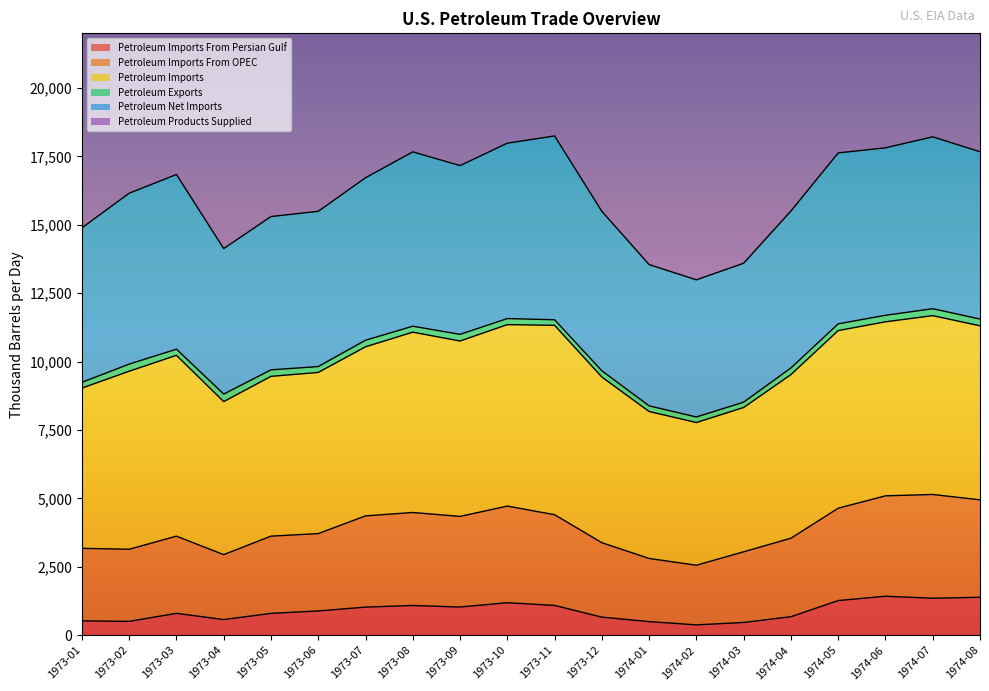

True or false: Petroleum Products Supplied has more than 1 interior local peaks.

True